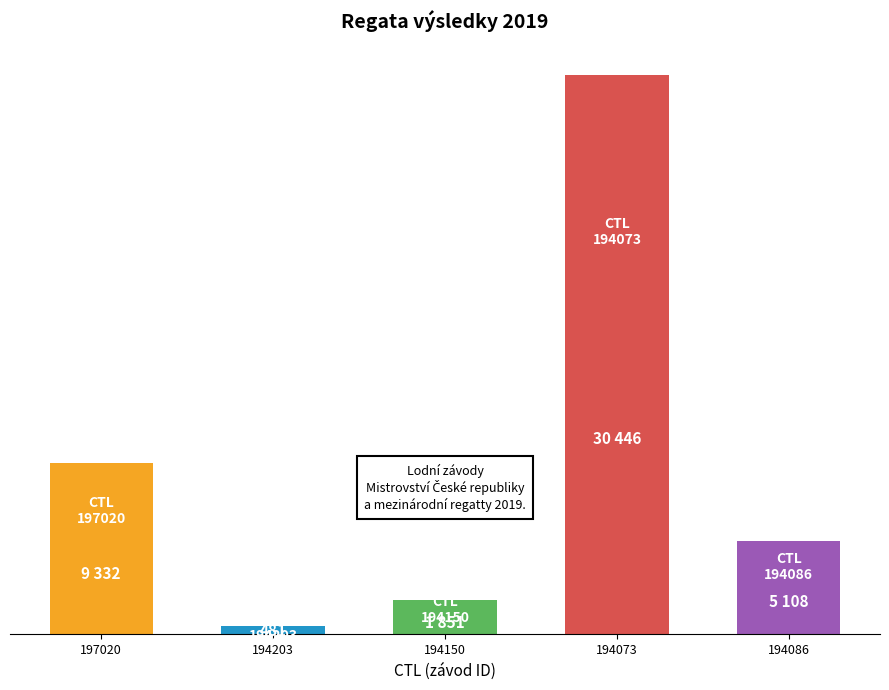

At which category does the chart reach its peak across all series?

194073